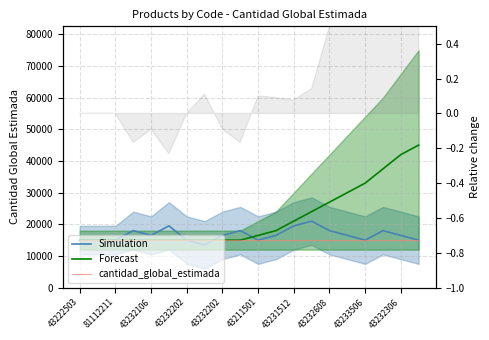

What is the label of the 19th point from the right?

81112211